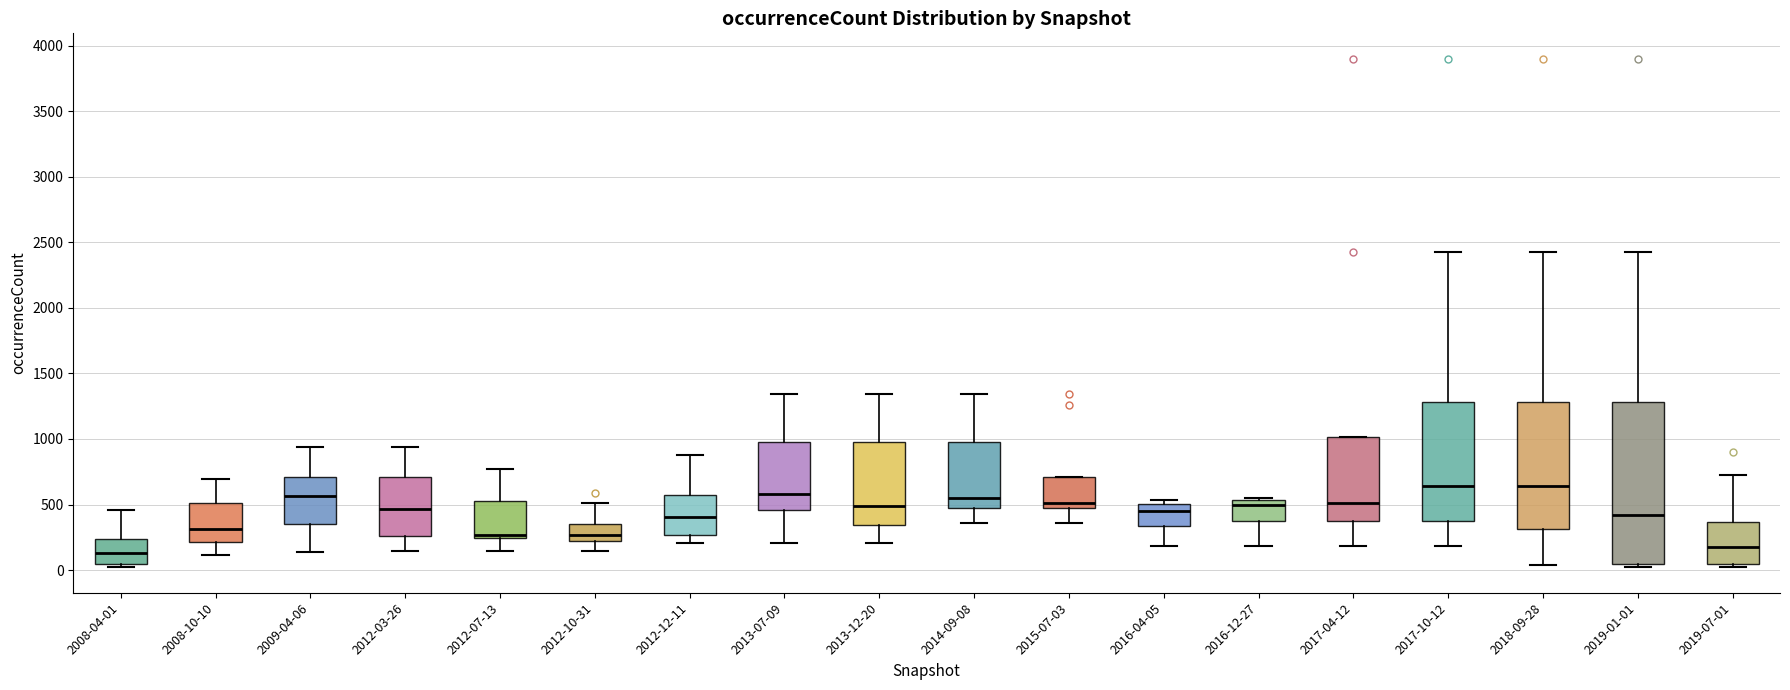

Reading left to right, read every box against the y-axis: the position of its median line, the range the box covers, and the ends of its whiskers. The values are not printed on the chart, so give them approximately, as read against the axis.

2008-04-01: median 150, box 50 to 250, whiskers 0 to 450
2008-10-10: median 300, box 200 to 500, whiskers 100 to 700
2009-04-06: median 550, box 350 to 700, whiskers 150 to 950
2012-03-26: median 450, box 250 to 700, whiskers 150 to 950
2012-07-13: median 250 (just above the box's lower edge), box 250 to 550, whiskers 150 to 750
2012-10-31: median 250, box 200 to 350, whiskers 150 to 500
2012-12-11: median 400, box 250 to 600, whiskers 200 to 900
2013-07-09: median 600, box 450 to 1000, whiskers 200 to 1350
2013-12-20: median 500, box 350 to 1000, whiskers 200 to 1350
2014-09-08: median 550, box 450 to 1000, whiskers 350 to 1350
2015-07-03: median 500, box 450 to 700, whiskers 350 to 700
2016-04-05: median 450, box 350 to 500, whiskers 200 to 550
2016-12-27: median 500, box 350 to 550, whiskers 200 to 550 (just above the box's upper edge)
2017-04-12: median 500, box 350 to 1000, whiskers 200 to 1000
2017-10-12: median 650, box 350 to 1300, whiskers 200 to 2450
2018-09-28: median 650, box 300 to 1300, whiskers 50 to 2450
2019-01-01: median 400, box 50 to 1300, whiskers 0 to 2450
2019-07-01: median 200, box 50 to 350, whiskers 0 to 750